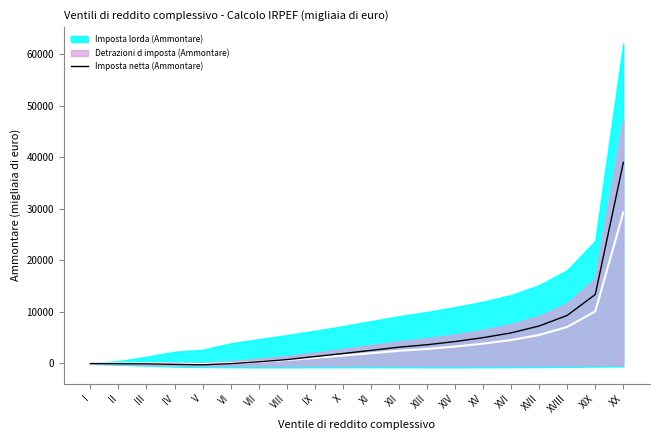

What position from the left is I?

1